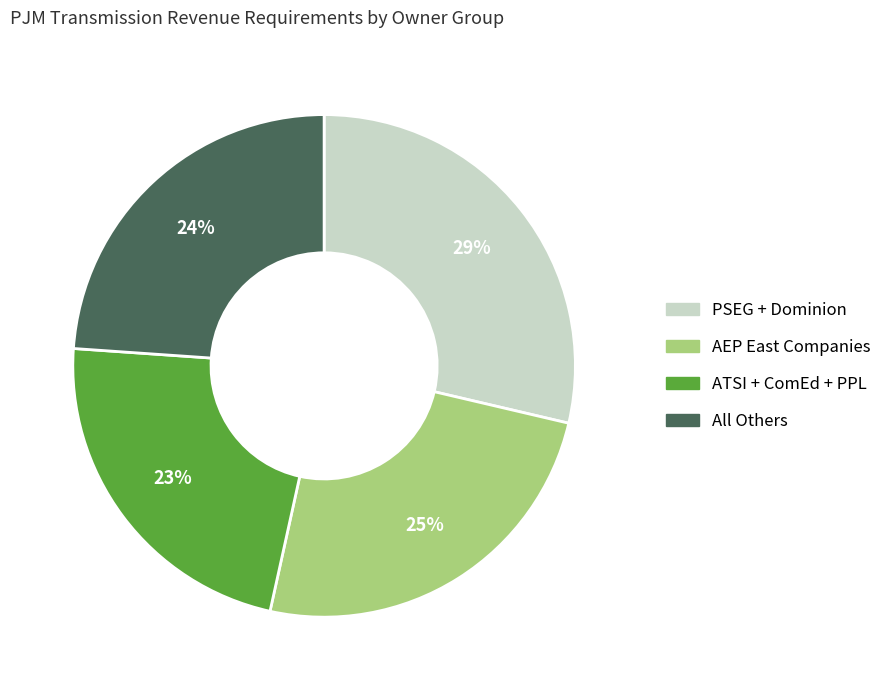

Count the number of slices in the pie.

4